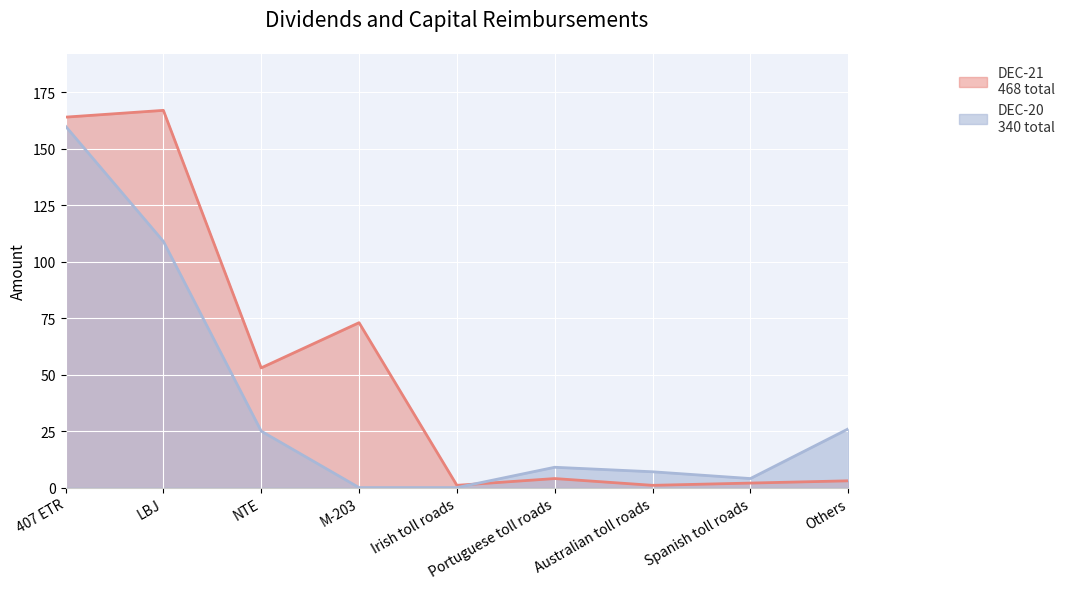

How many distinct data groups are displayed?

2